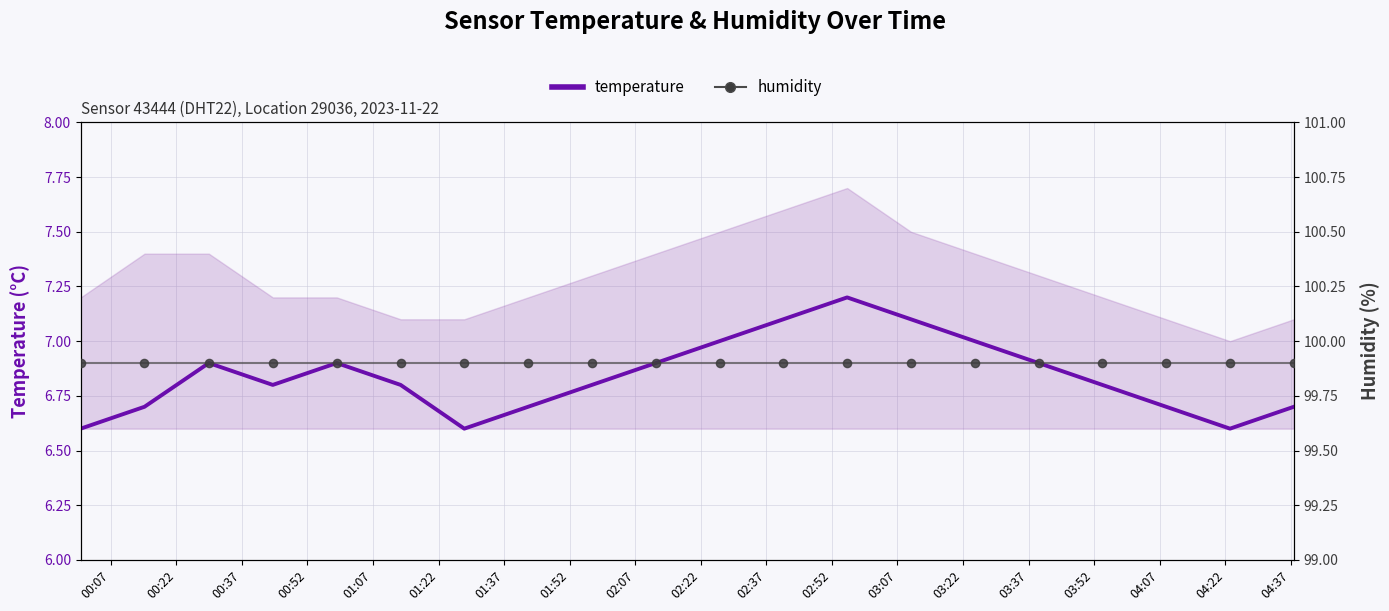

What are all the series names shown in the legend?

temperature, humidity